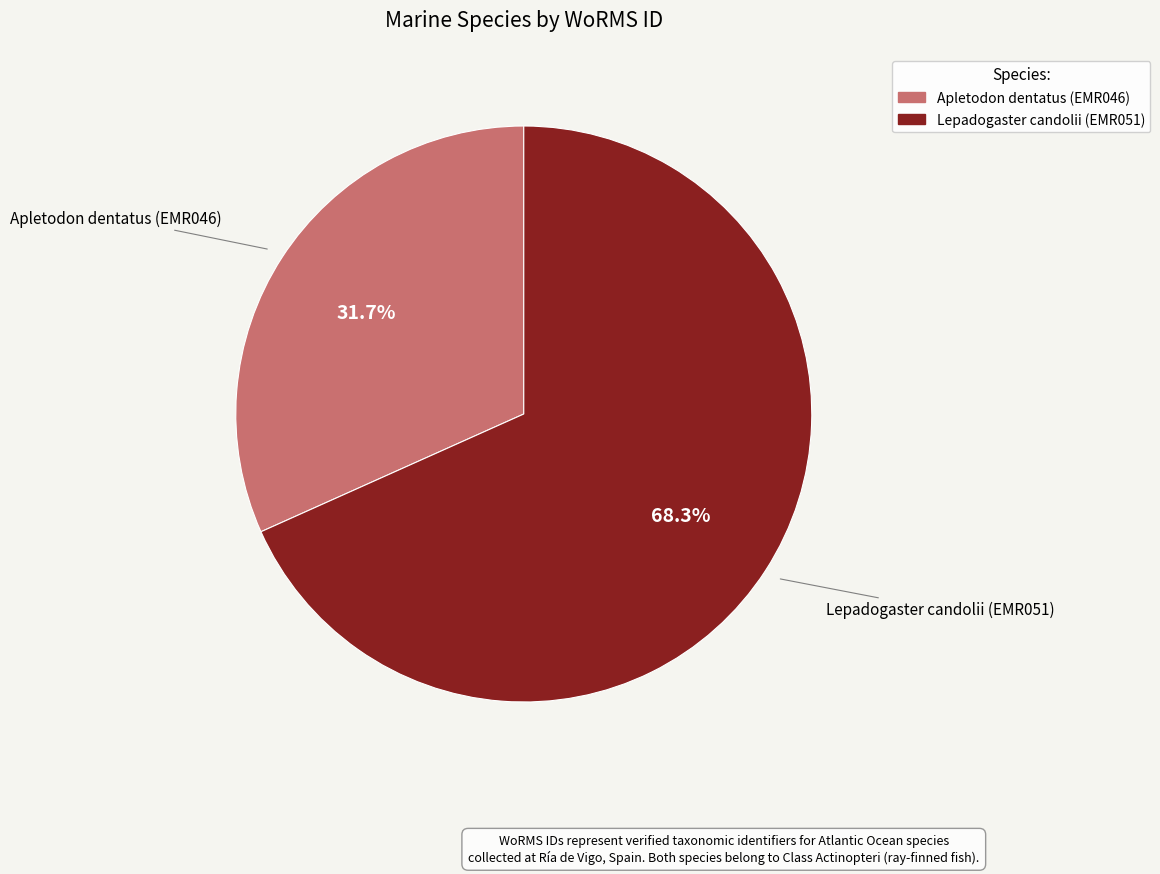

How many slices are in this pie chart?

2